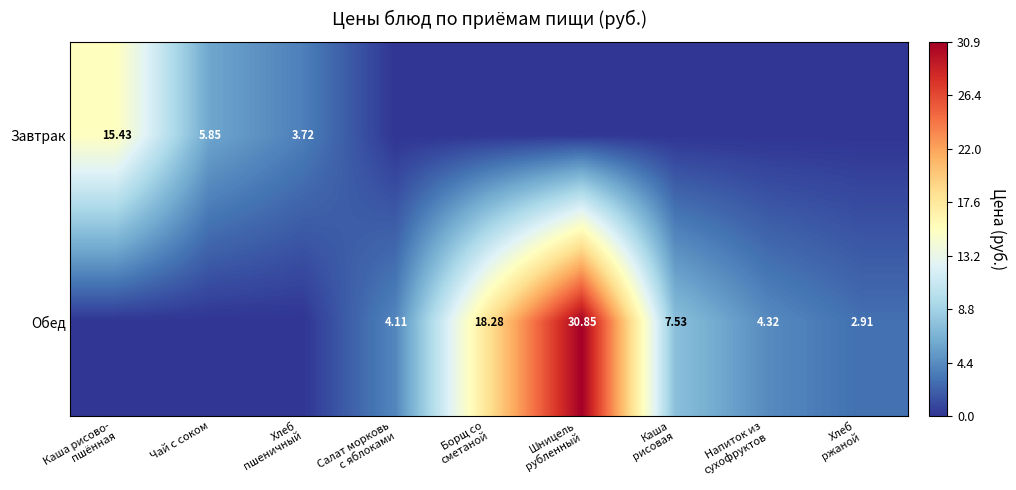

Count the number of data series in this chart.

2